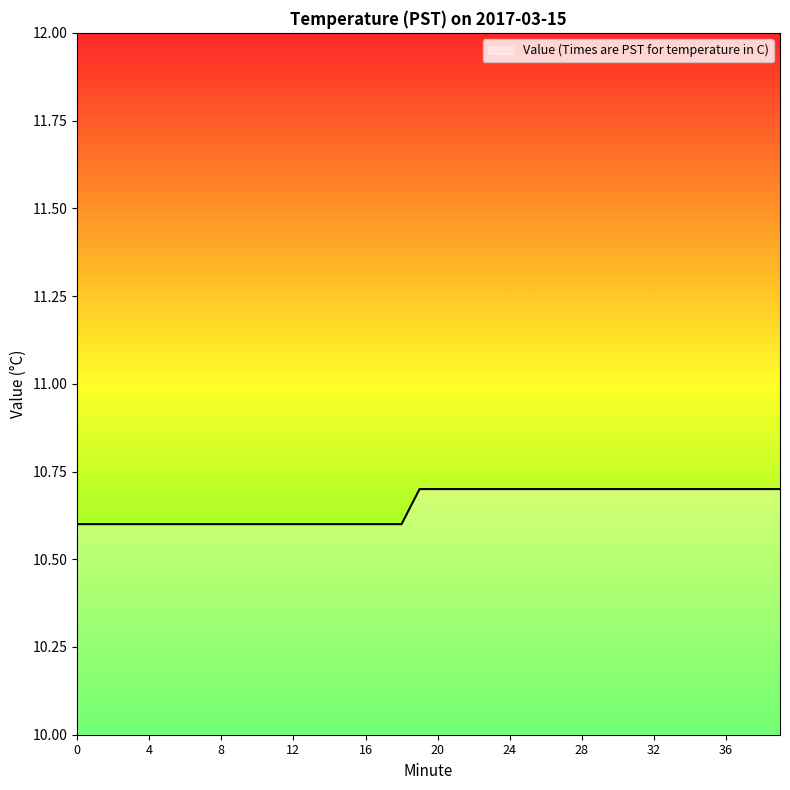

What is the maximum value shown in the chart?

10.7